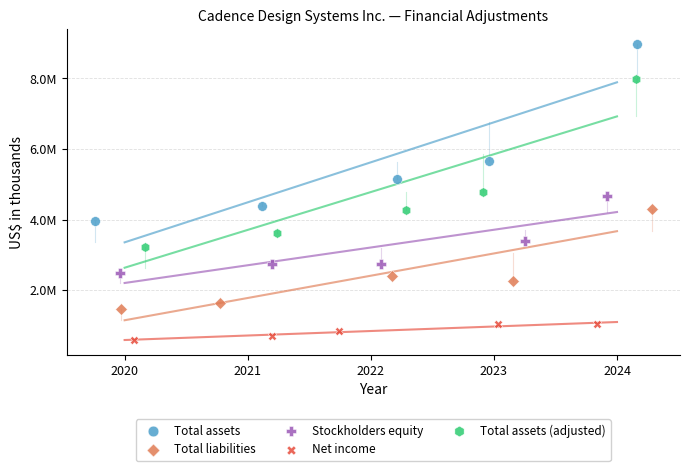

Which series reaches the minimum Y coordinate?

Net income